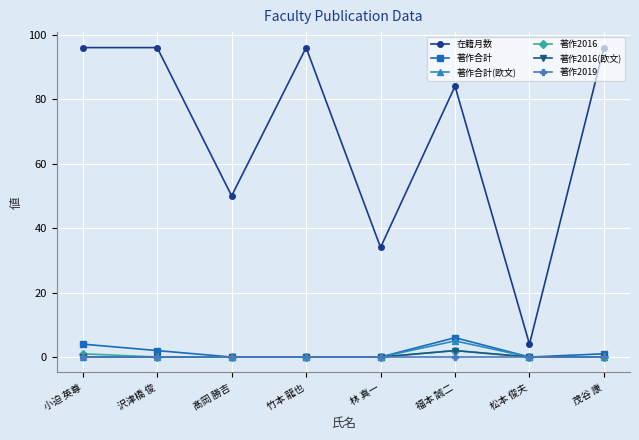

Between 髙岡 勝吉 and 福本 誠二, which series saw the biggest shift?

在籍月数